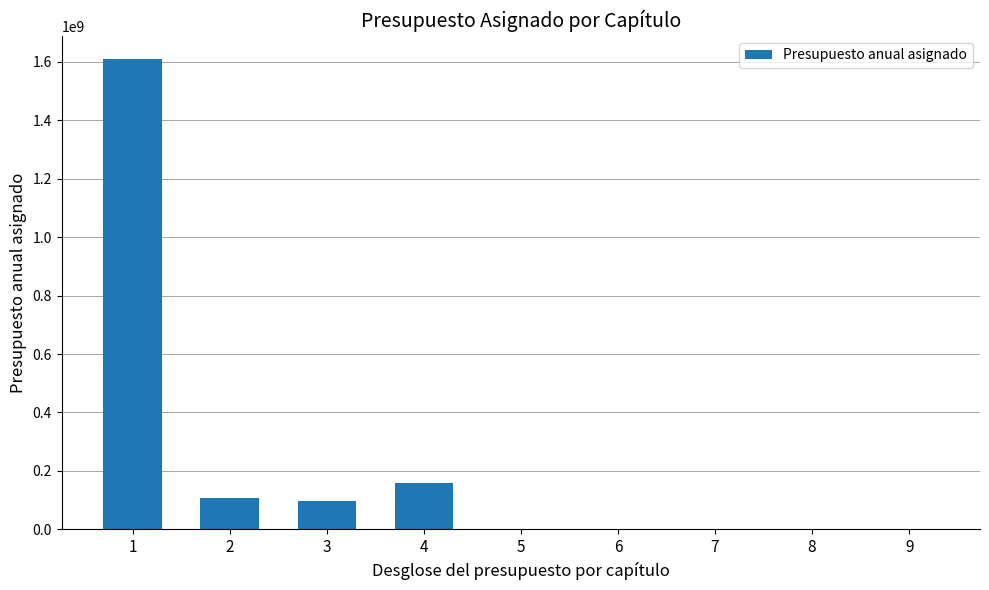

What is the change in value from 3 to 8?

-95995871.1